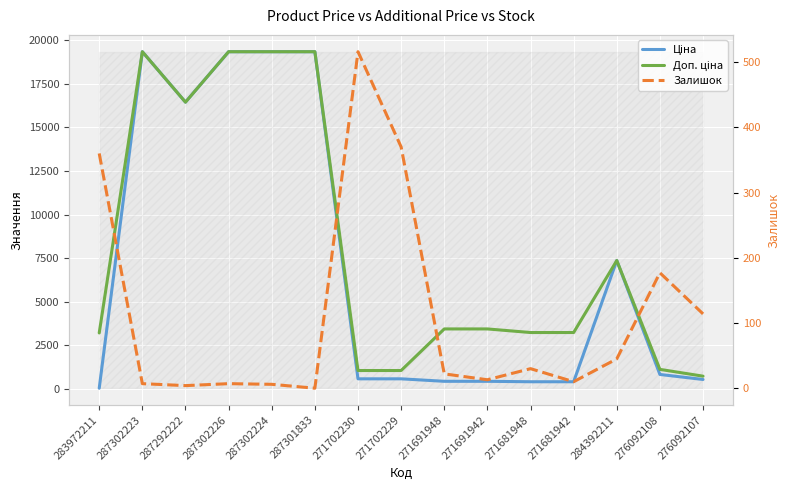

Between 276092107 and 271702229, which is larger?

271702229